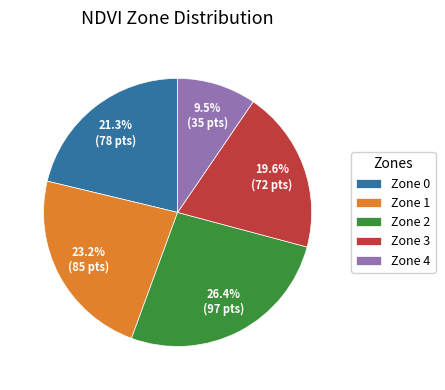

Between Zone 3 and Zone 1, which is larger?

Zone 1